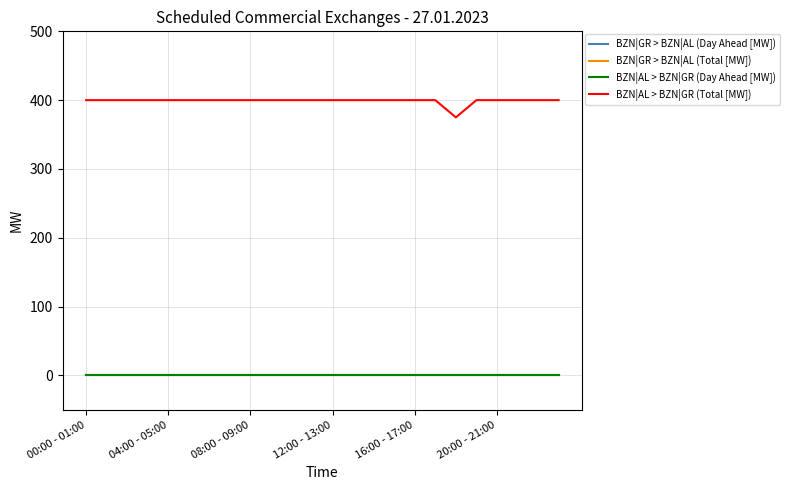

List the labels in order of BZN|GR > BZN|AL (Total [MW]) value, smallest first.

00:00 - 01:00, 04:00 - 05:00, 08:00 - 09:00, 12:00 - 13:00, 16:00 - 17:00, 20:00 - 21:00, 6, 7, 8, 9, 10, 11, 12, 13, 14, 15, 16, 17, 18, 19, 20, 21, 22, 23